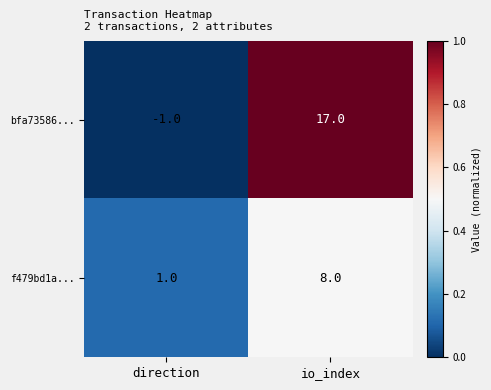

At which category does the chart reach its peak across all series?

io_index